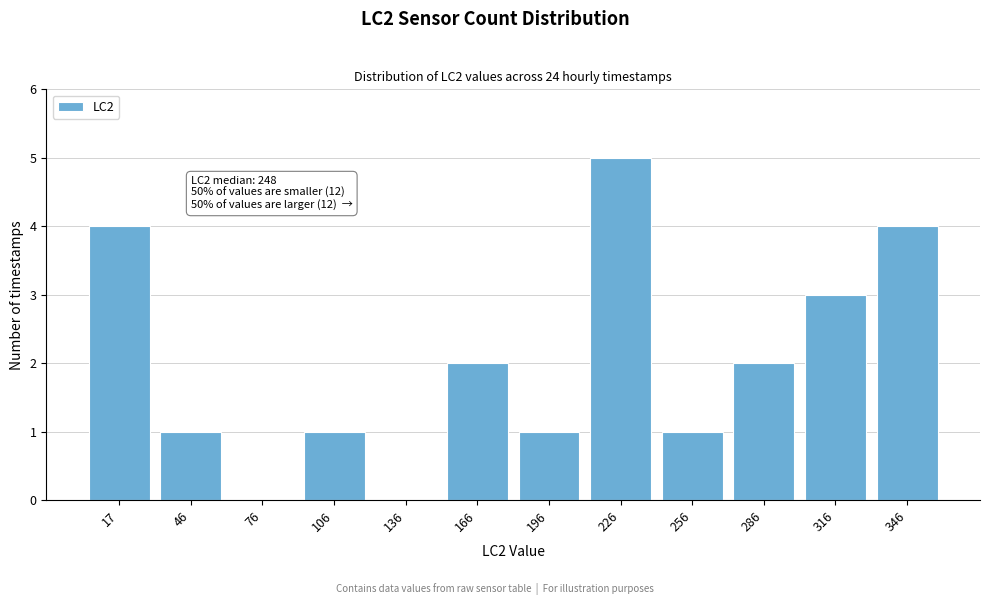

Reading right to left, list all the values displayed in this chart.

346=4	316=3	286=2	256=1	226=5	196=1	166=2	136=0	106=1	76=0	46=1	17=4